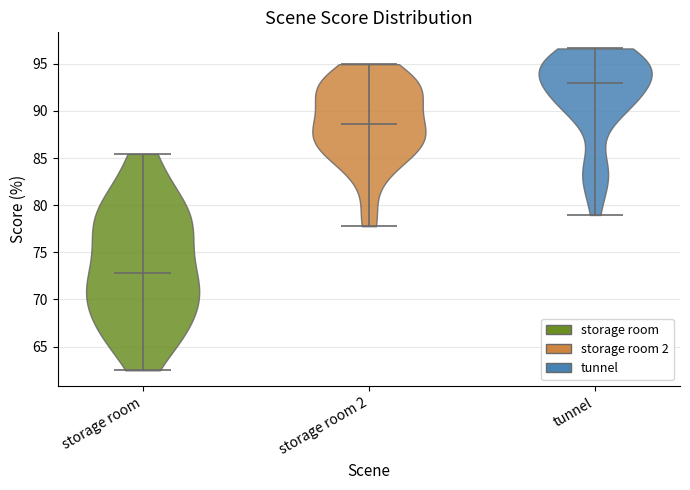

Reading left to right, read every violin against the y-axis: where its median line is, and the lowest and highest points it reaches. The values are not printed on the chart, so give them approximately, as read against the axis.

storage room: median line 73.0, lowest point 62.5, highest point 85.5
storage room 2: median line 88.5, lowest point 78.0, highest point 95.0
tunnel: median line 93.0, lowest point 79.0, highest point 96.5